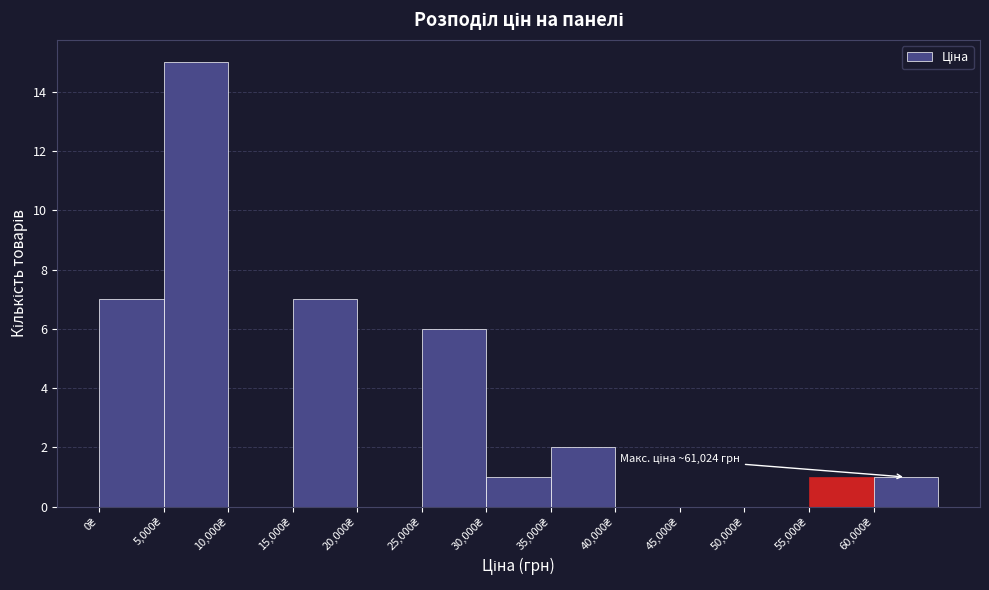

Which range on the x-axis has the tallest bar?

5000 to 10000